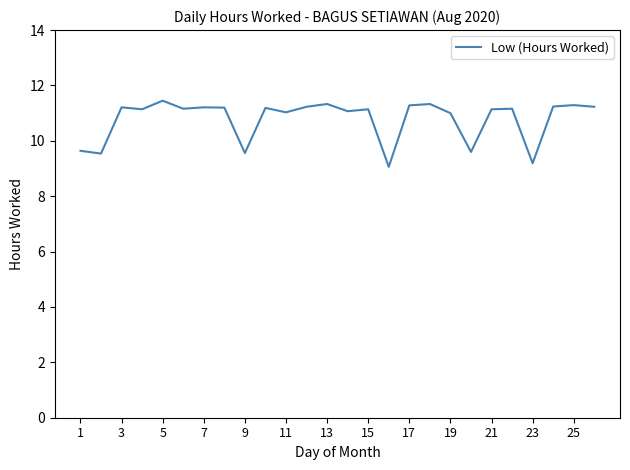

What is the smallest value displayed?

9.1